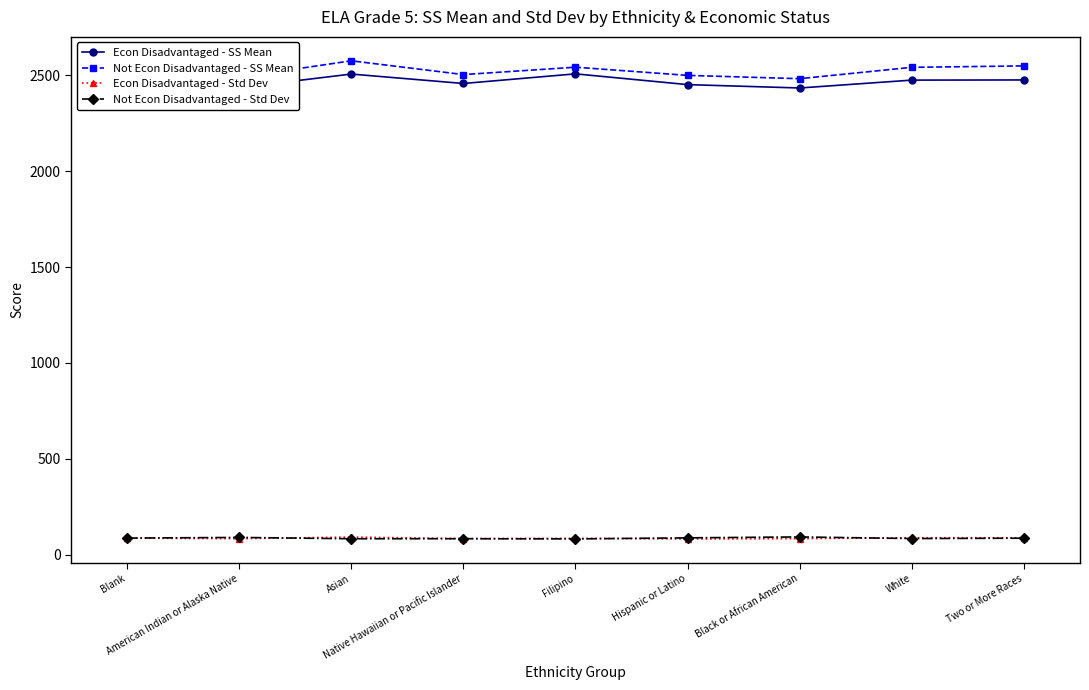

Where does the Not Econ Disadvantaged - Std Dev series first go above 86?

Blank